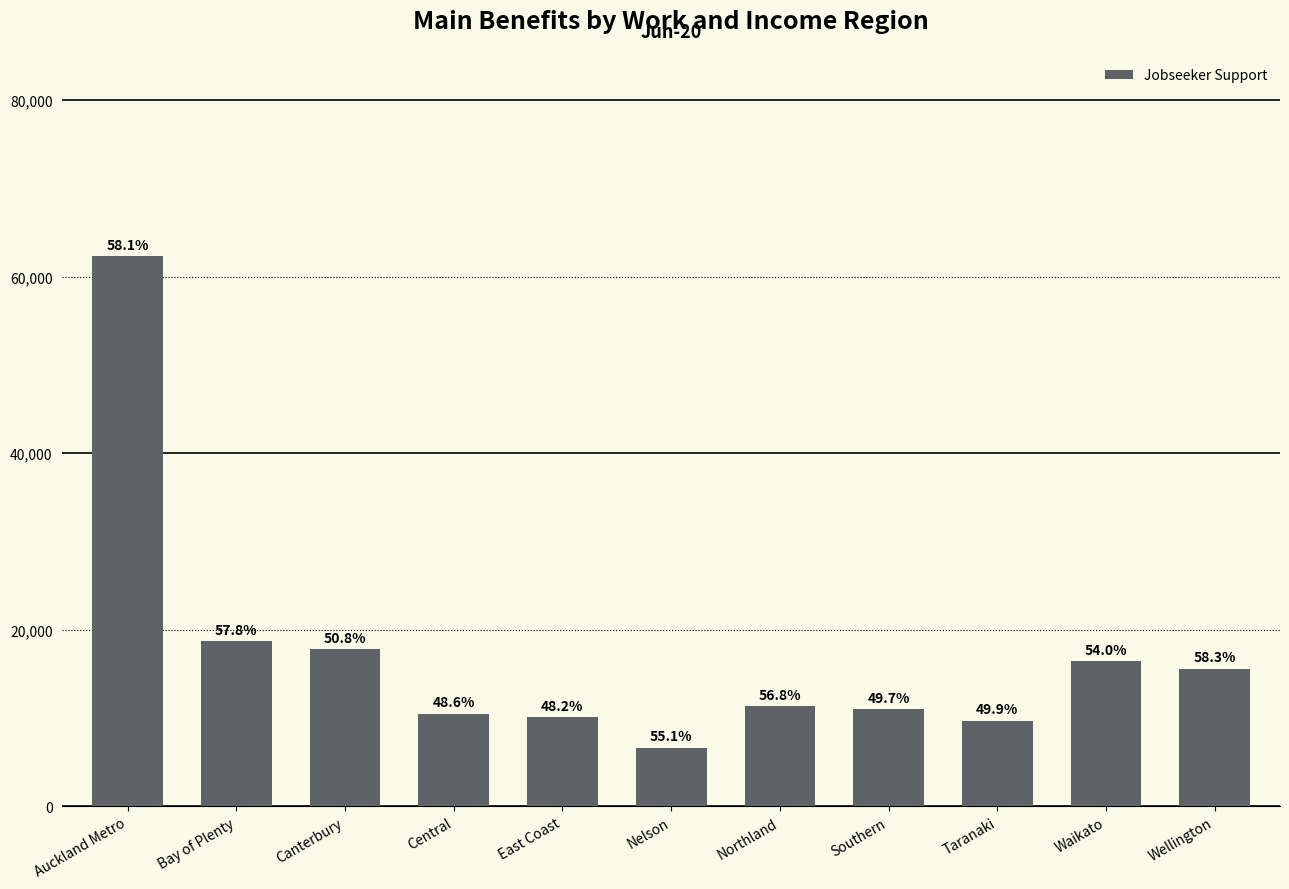

Rank the categories by value from highest to lowest.

Auckland Metro, Bay of Plenty, Canterbury, Waikato, Wellington, Northland, Southern, Central, East Coast, Taranaki, Nelson